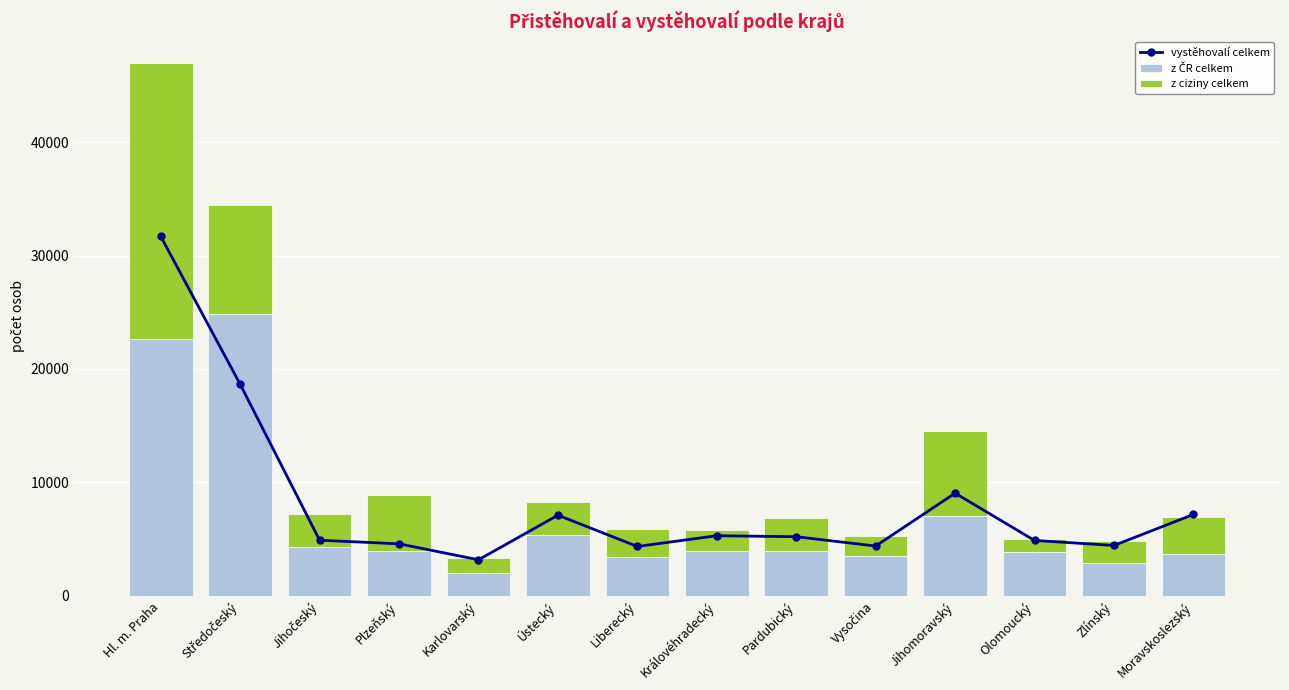

What is the sum of the vystěhovalí celkem values at Liberecký and Jihočeský?

9244